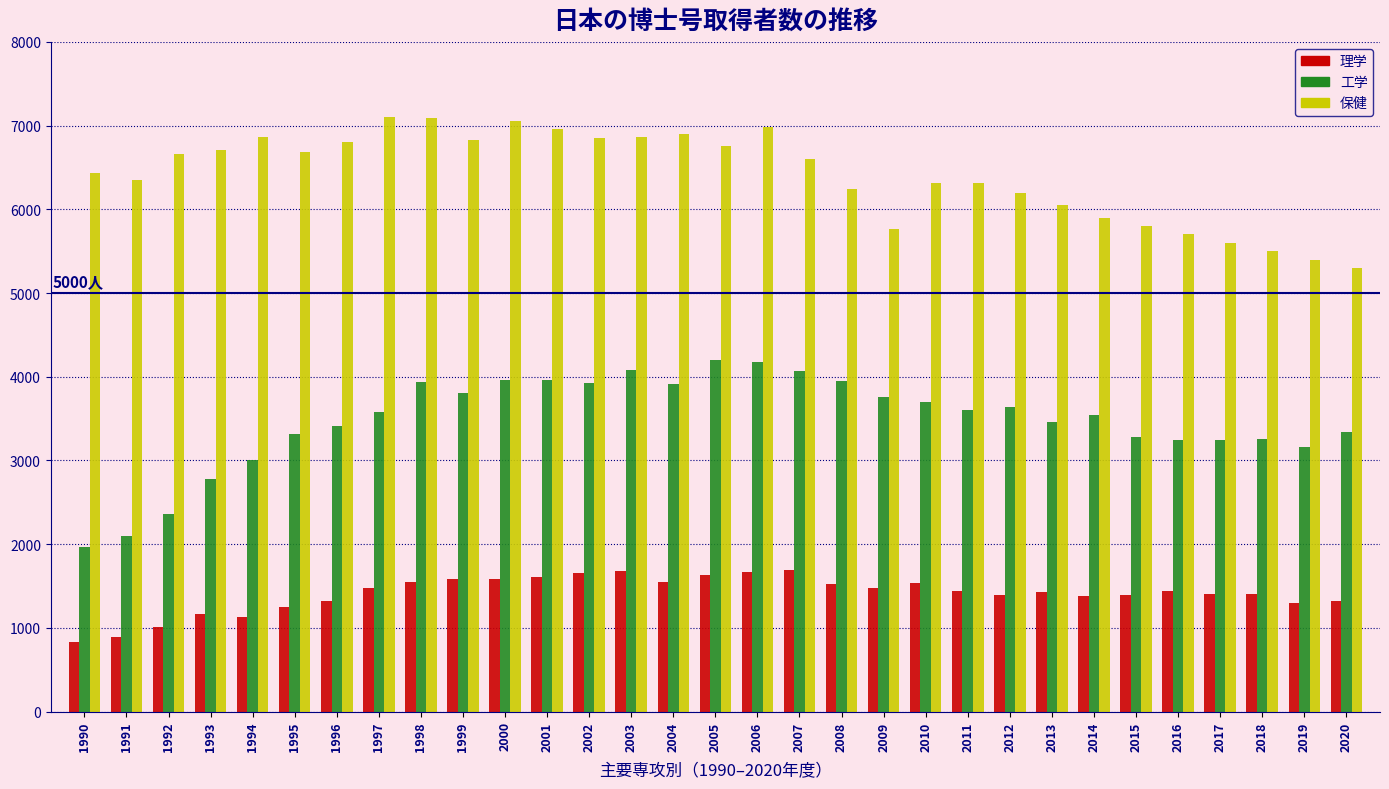

Is the value of 工学 at 2019 greater than the value of 保健 at 1998?

No